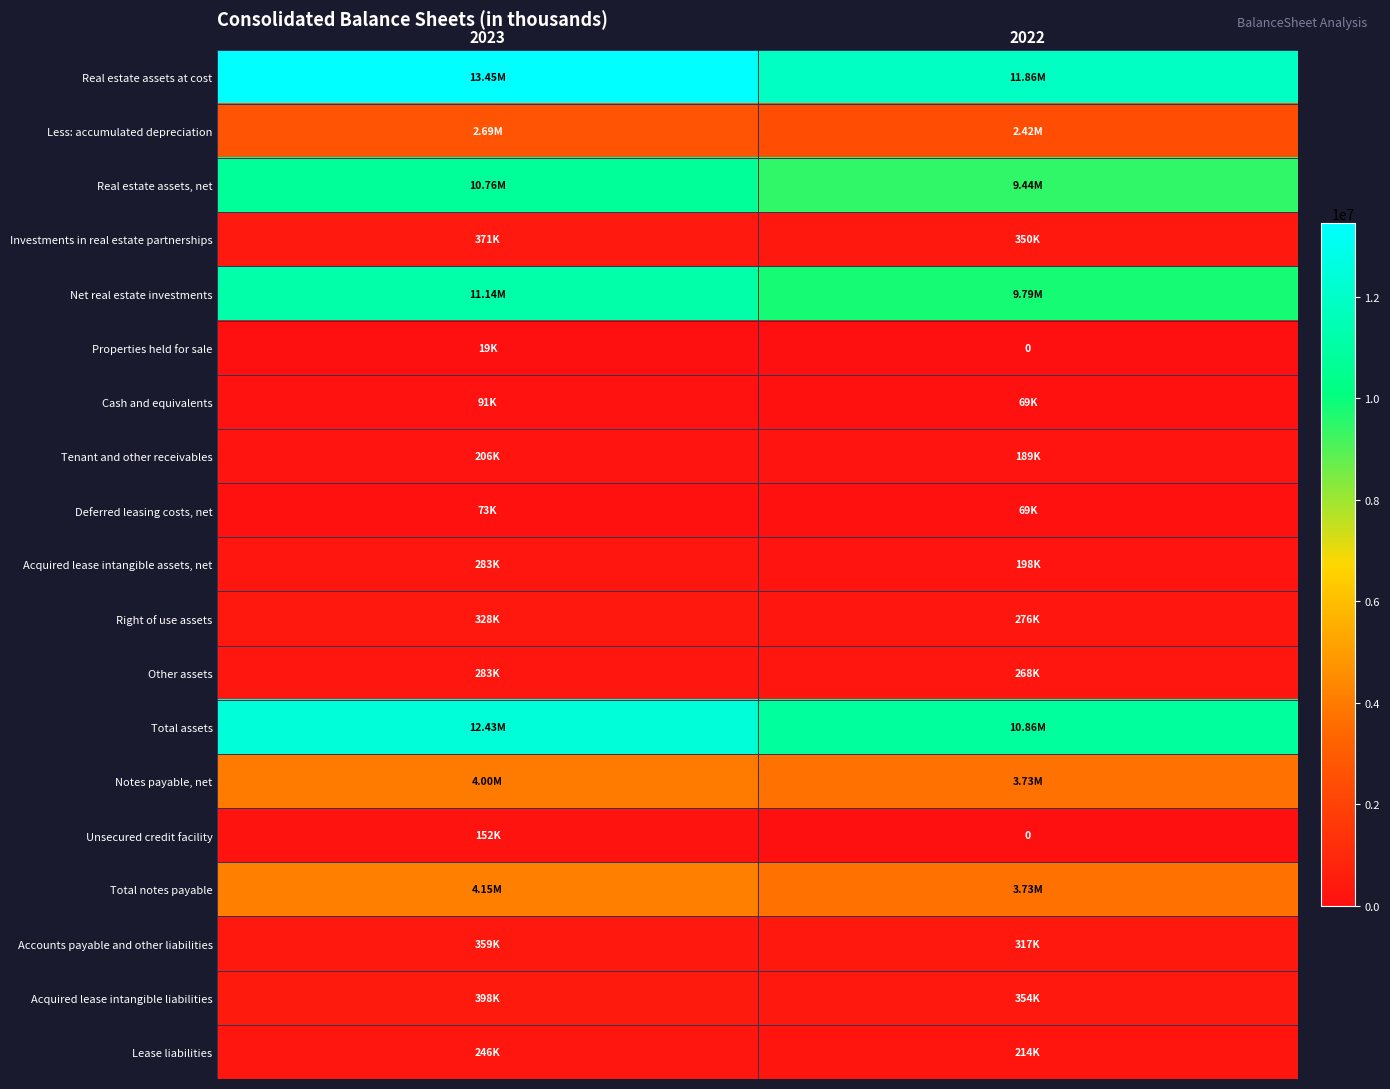

The value of Right of use assets at 2022 is 275513. True or false?

True